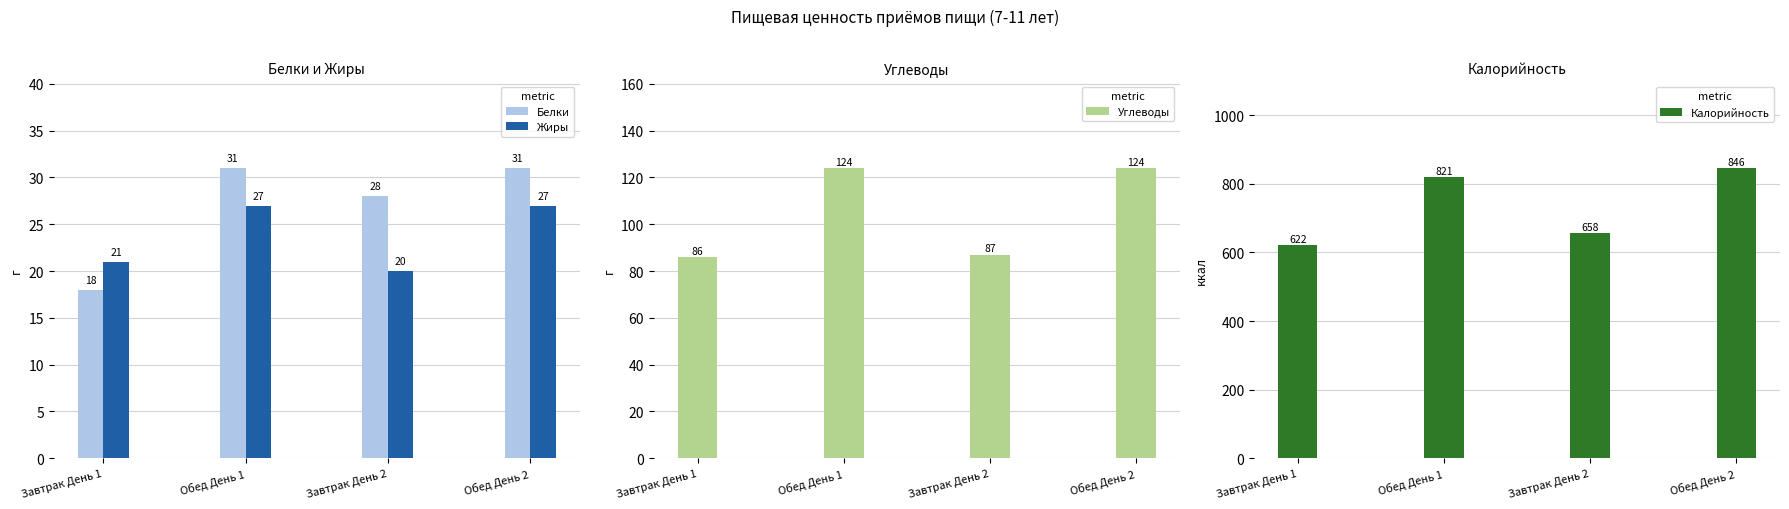

What is the label of the 2nd bar from the right?

Завтрак День 2